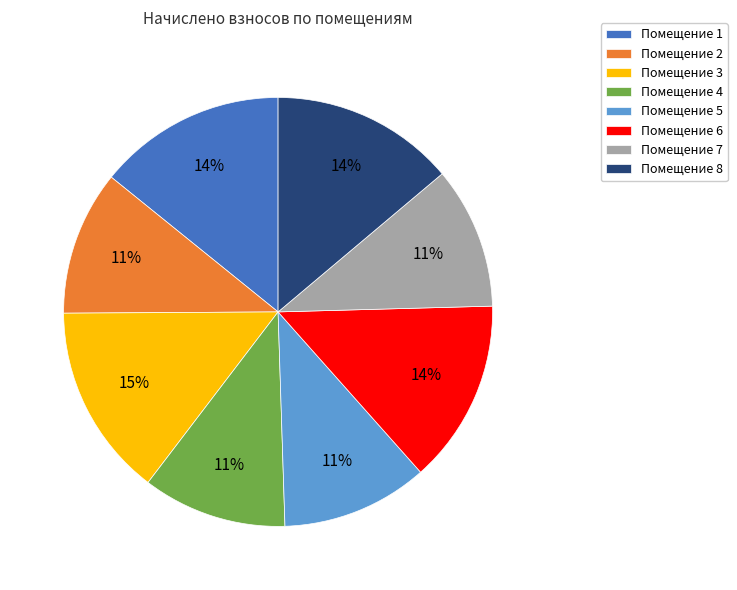

Which has a higher value, Помещение 7 or Помещение 6?

Помещение 6